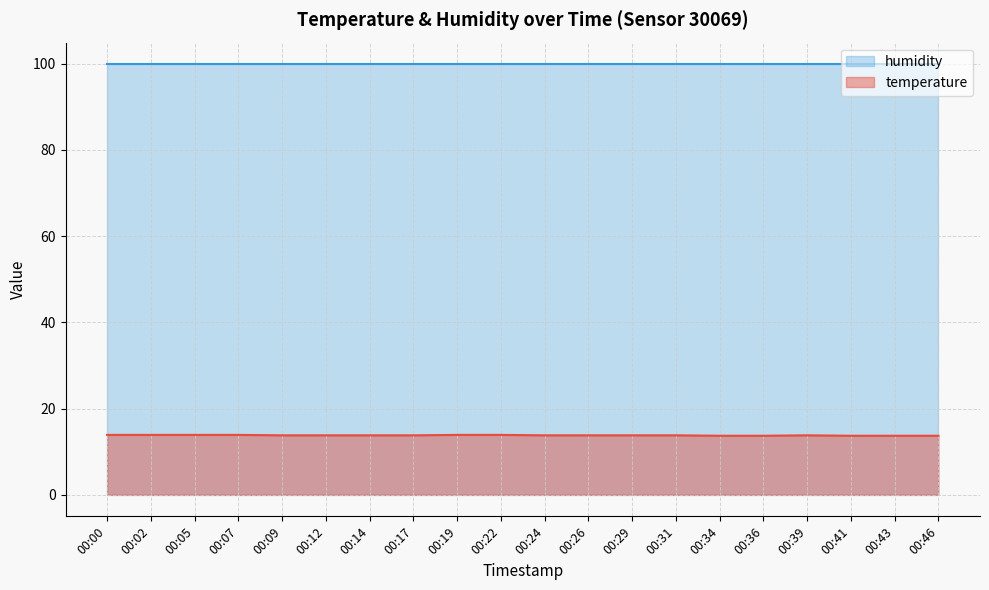

Which label corresponds to the smallest value in the chart?

00:34